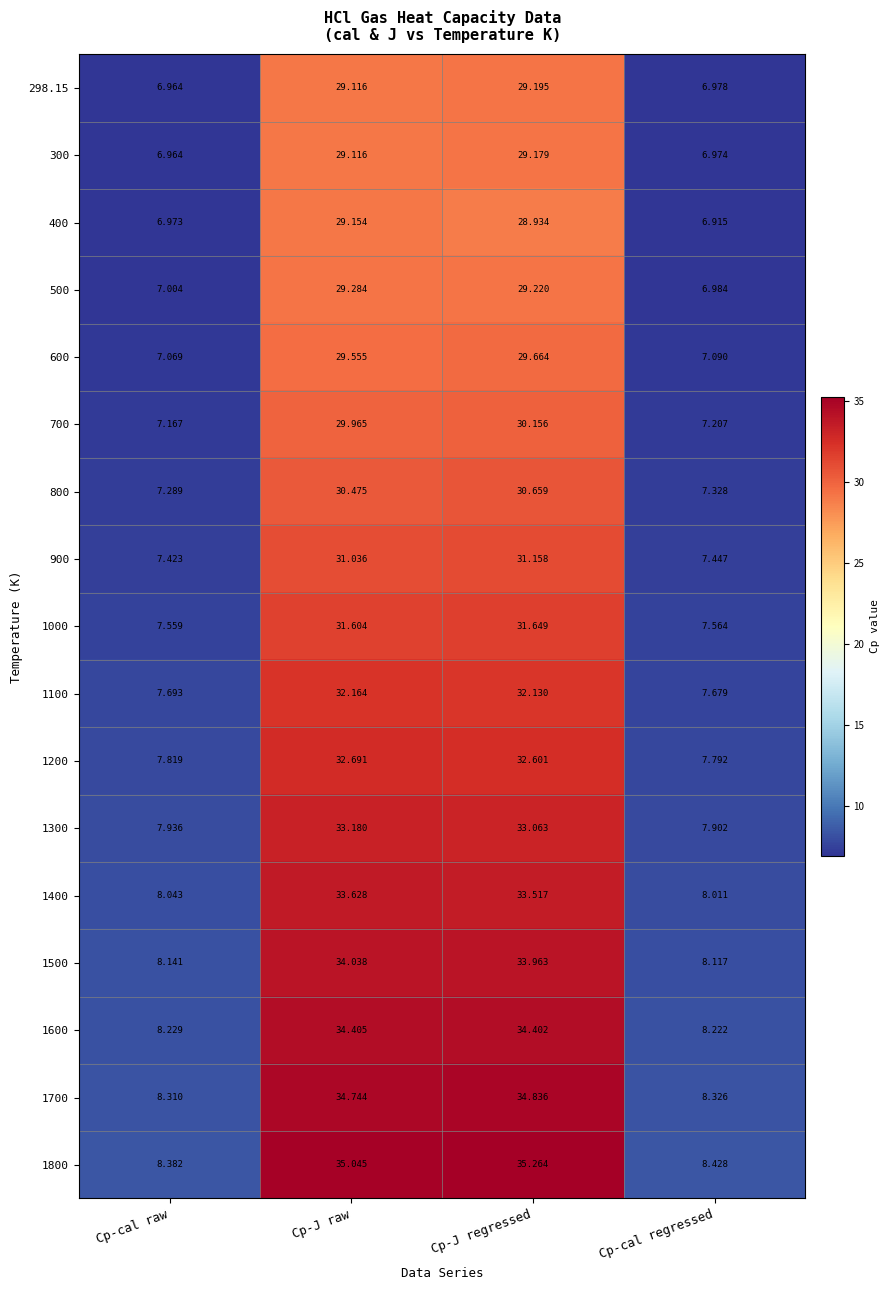

What is the total value across all series at Cp-cal raw?

129.0